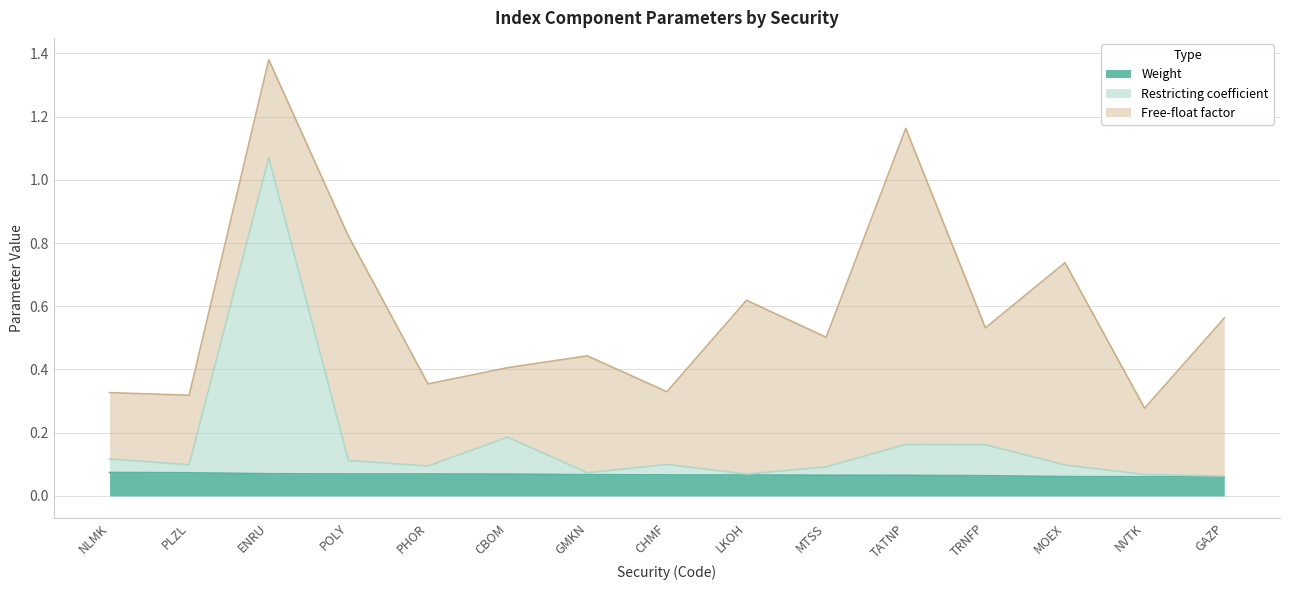

At which category is the sum across all series the highest?

ENRU